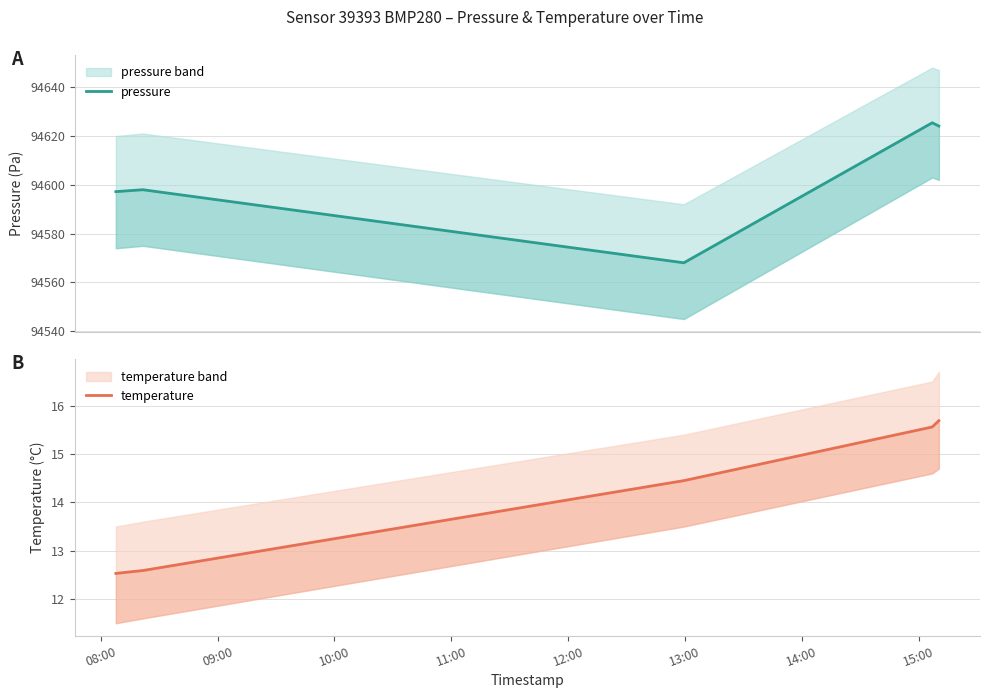

At 08:00, list the series in order from smallest to largest.

temperature, pressure